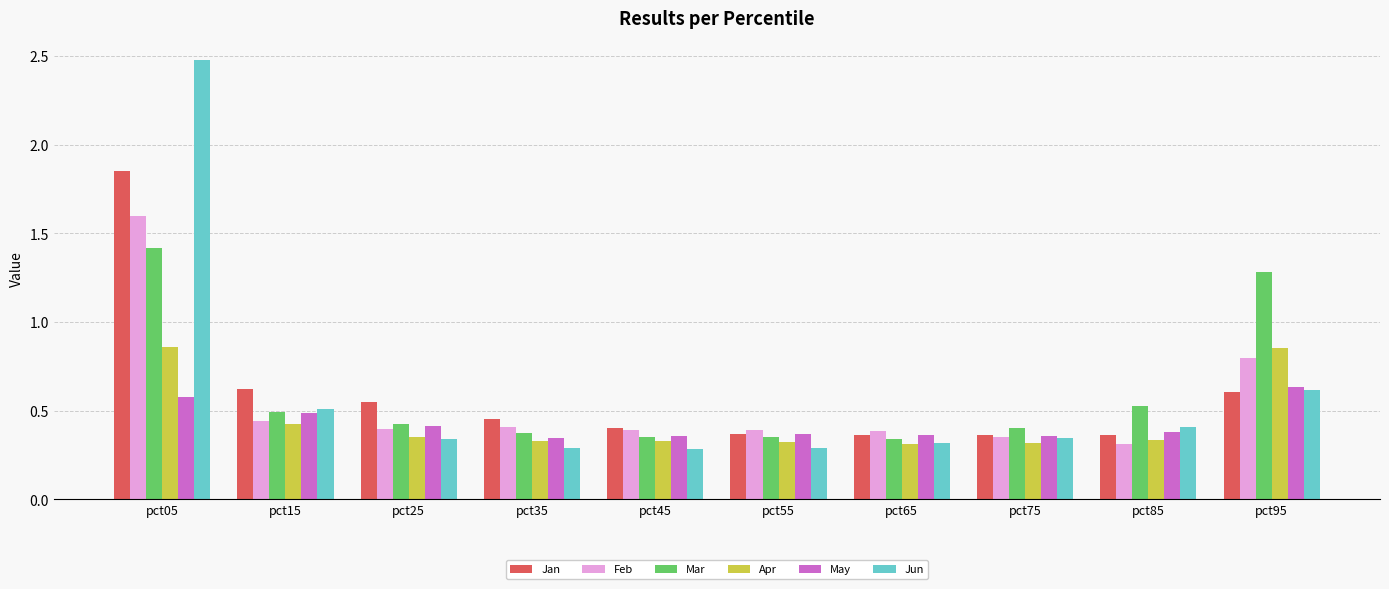

What is the sum of the Jan values at pct75 and pct15?

1.0